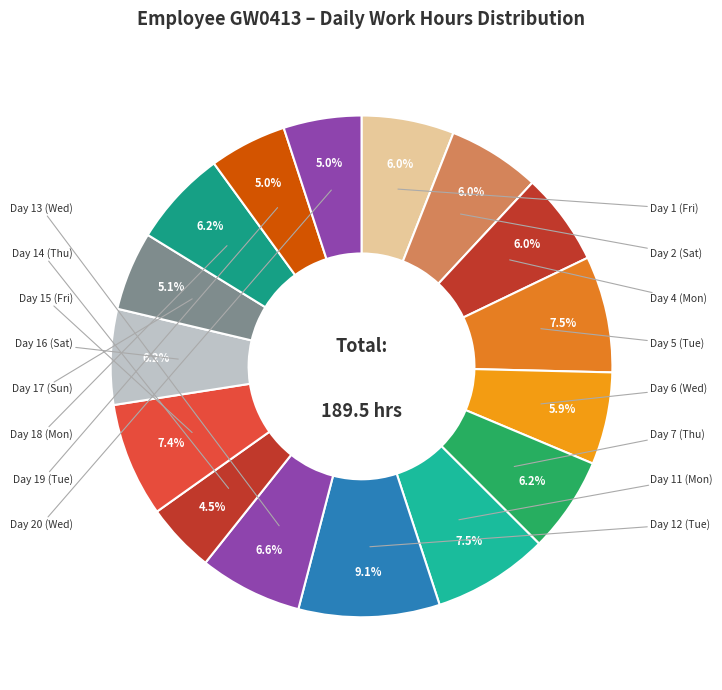

Which slice is the smallest?

Day 14 (Thu)